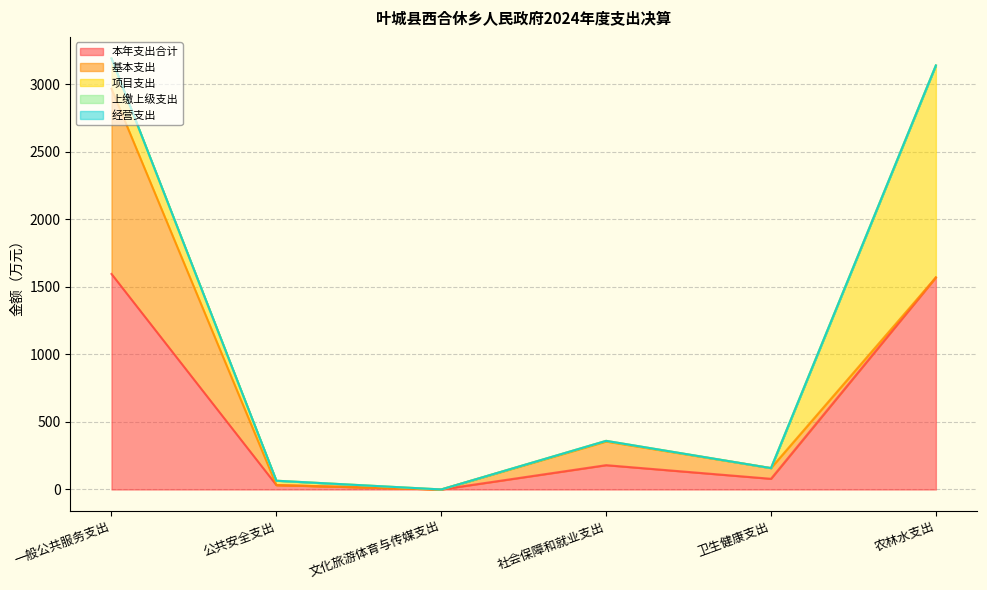

Where is 基本支出 nearest to the value 685?

社会保障和就业支出